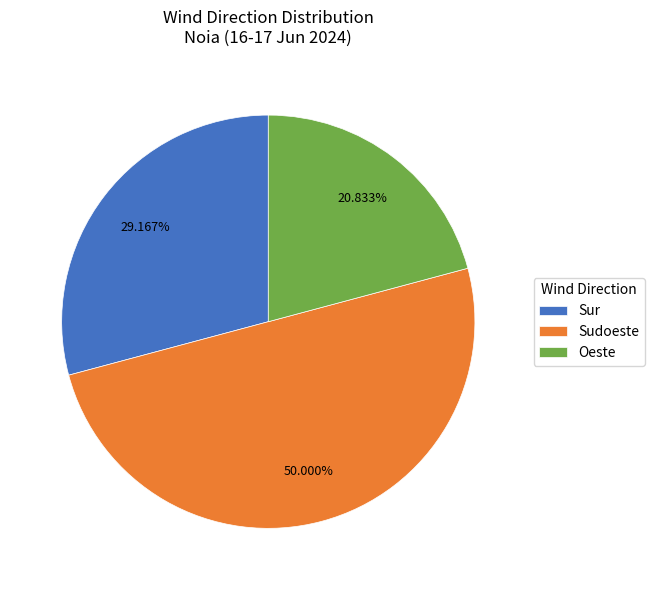

Rank the categories by value from highest to lowest.

Sudoeste, Sur, Oeste